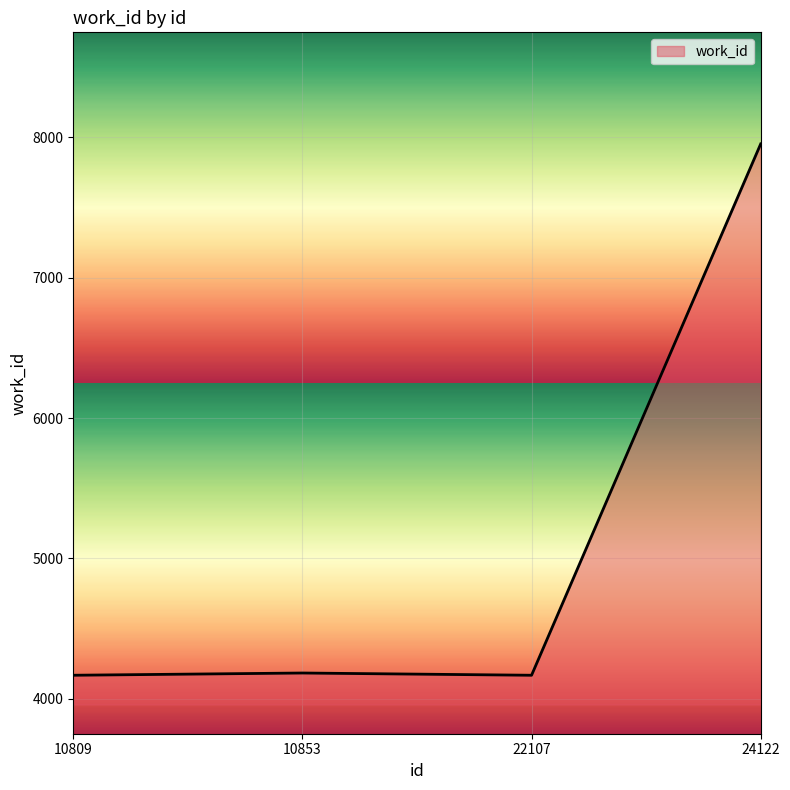

What is the smallest value displayed?

4167